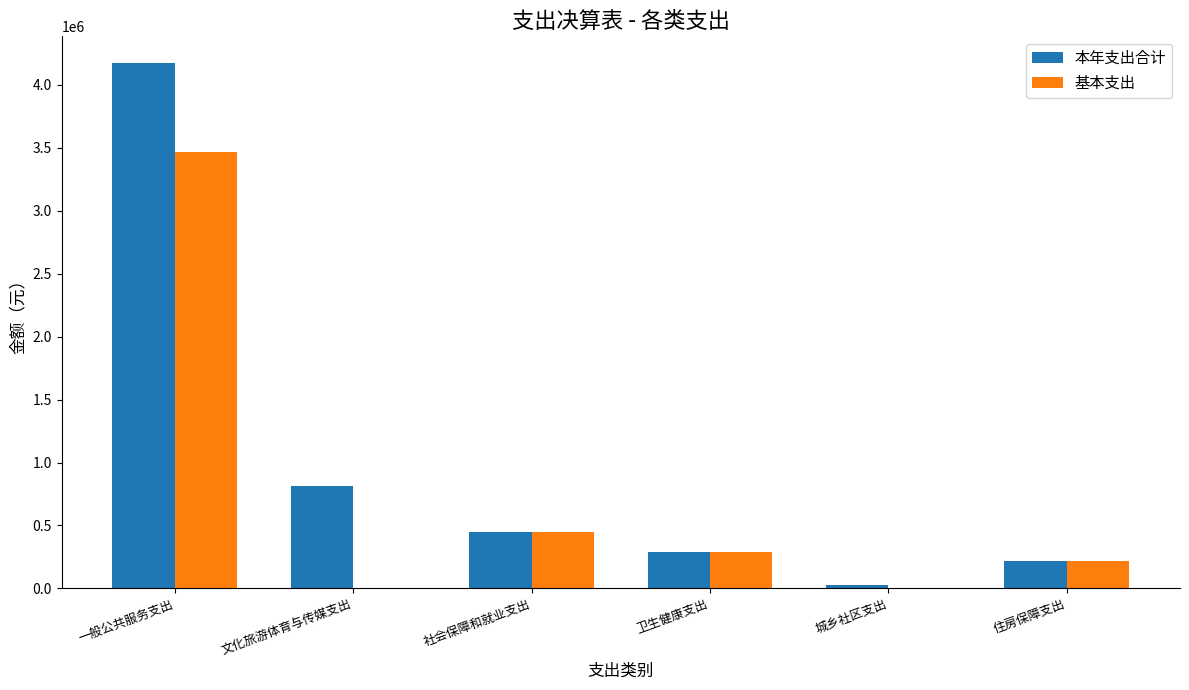

Is the value of 本年支出合计 at 社会保障和就业支出 greater than the value of 基本支出 at 城乡社区支出?

Yes